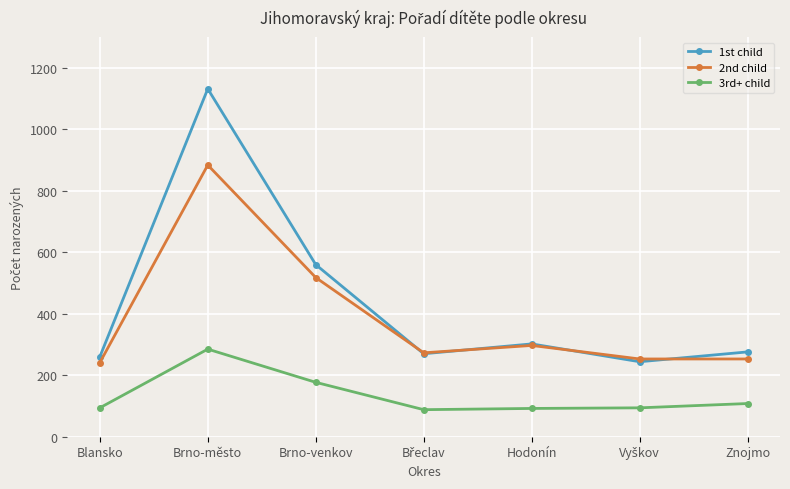

In 3rd+ child, how many points are lower than both neighbors (excluding endpoints)?

1